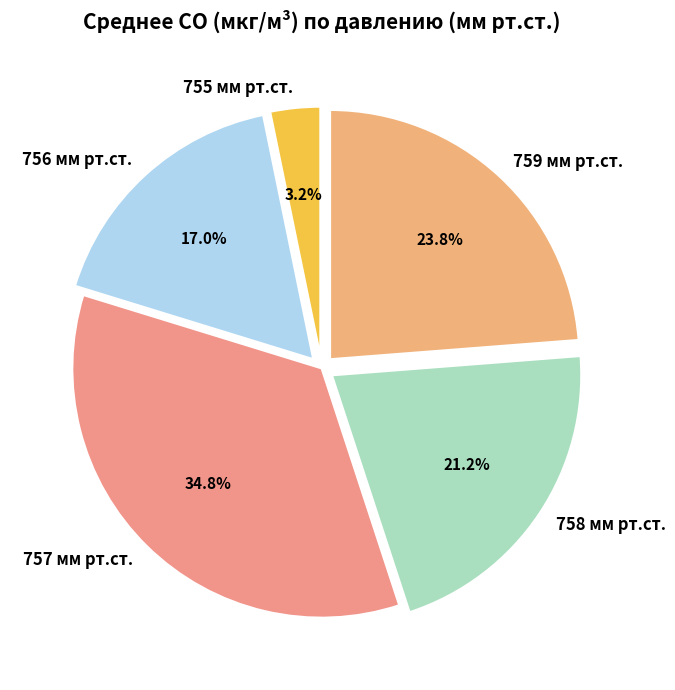

Does any single category account for the majority?

No